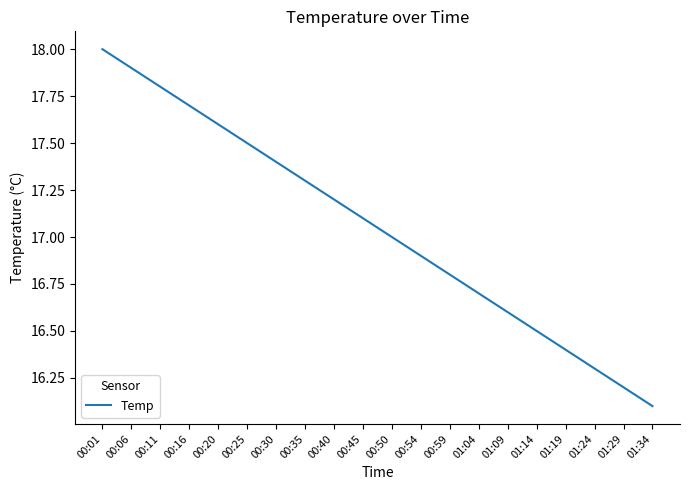

Between 01:19 and 01:04, which is larger?

01:04